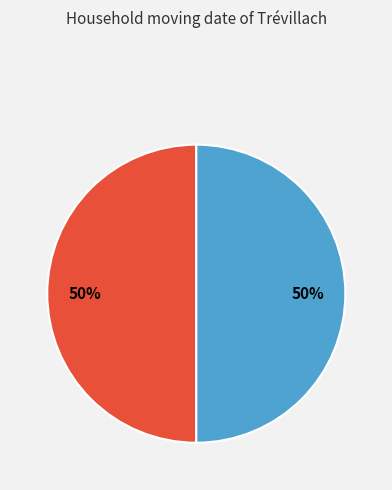

To the nearest percent, what is the average slice percentage?

50%